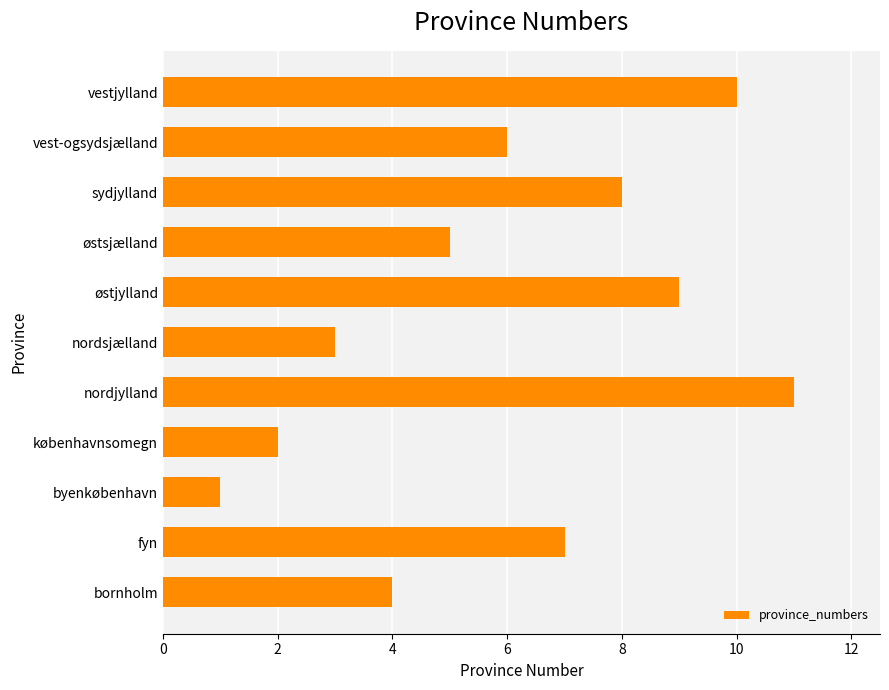

Rank the categories by value from lowest to highest.

byenkøbenhavn, københavnsomegn, nordsjælland, bornholm, østsjælland, vest-ogsydsjælland, fyn, sydjylland, østjylland, vestjylland, nordjylland